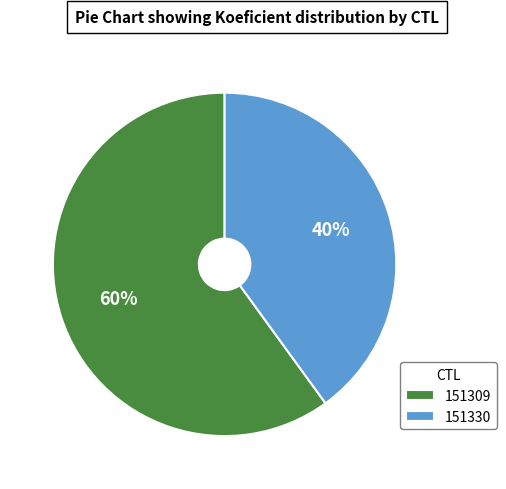

Does any single category account for the majority?

Yes